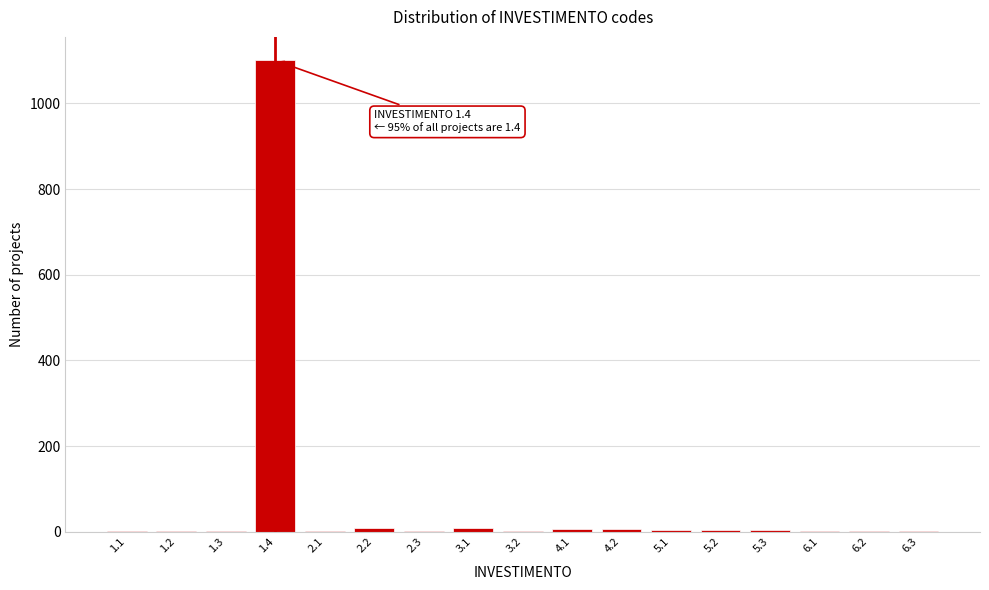

What is the sum of all values?

1159